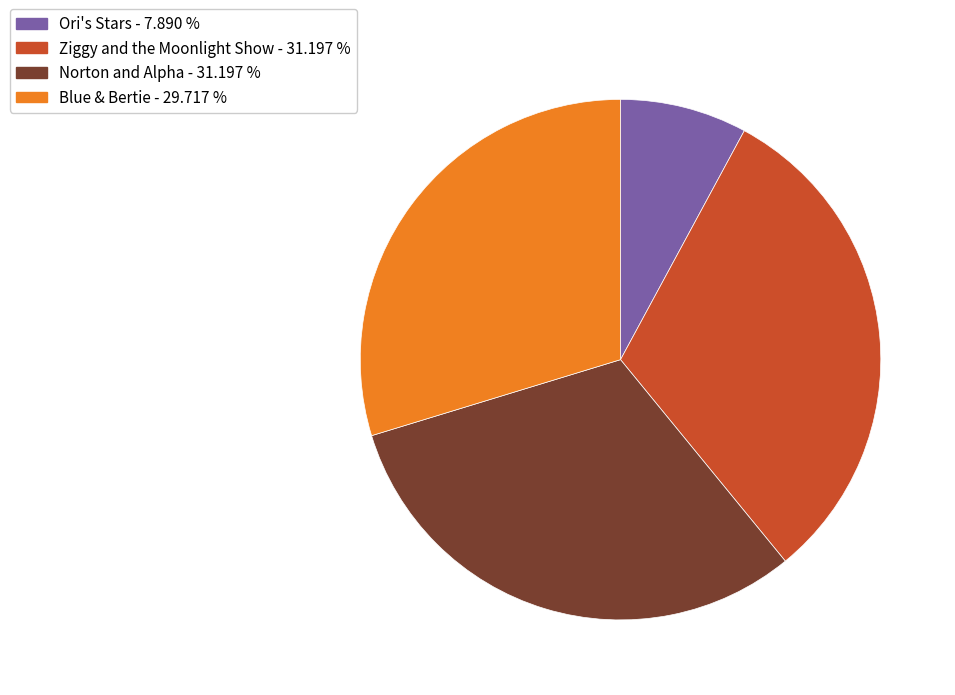

What is the smallest slice in the pie chart?

Ori's Stars